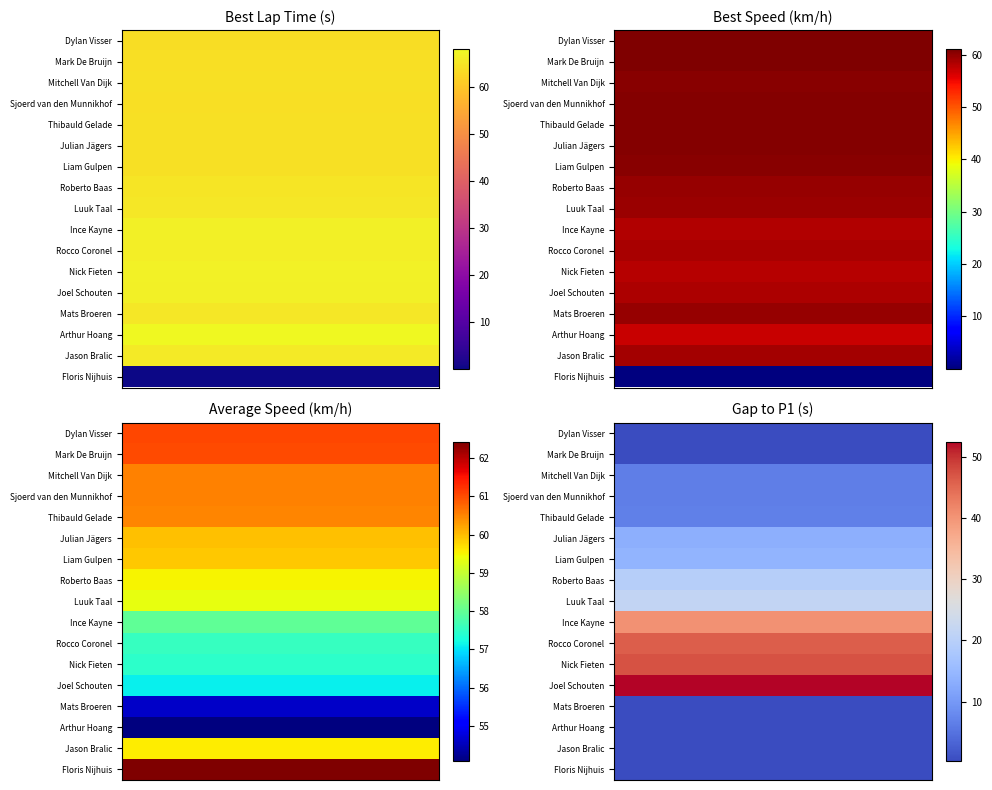

Which category has the highest value in the Average Speed series?

Floris Nijhuis